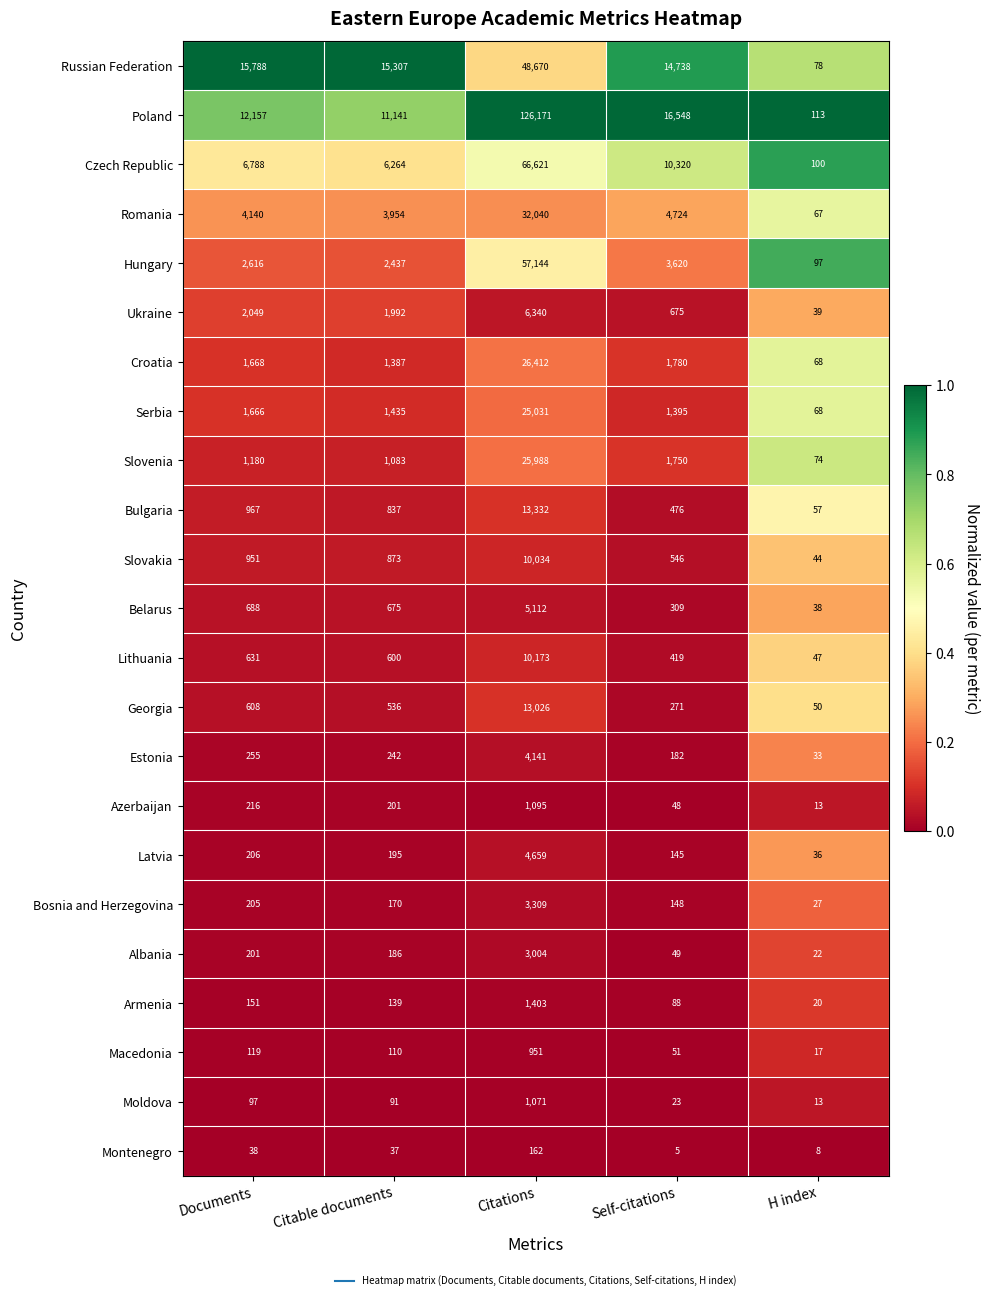

At which category is the sum across all series the highest?

Citations